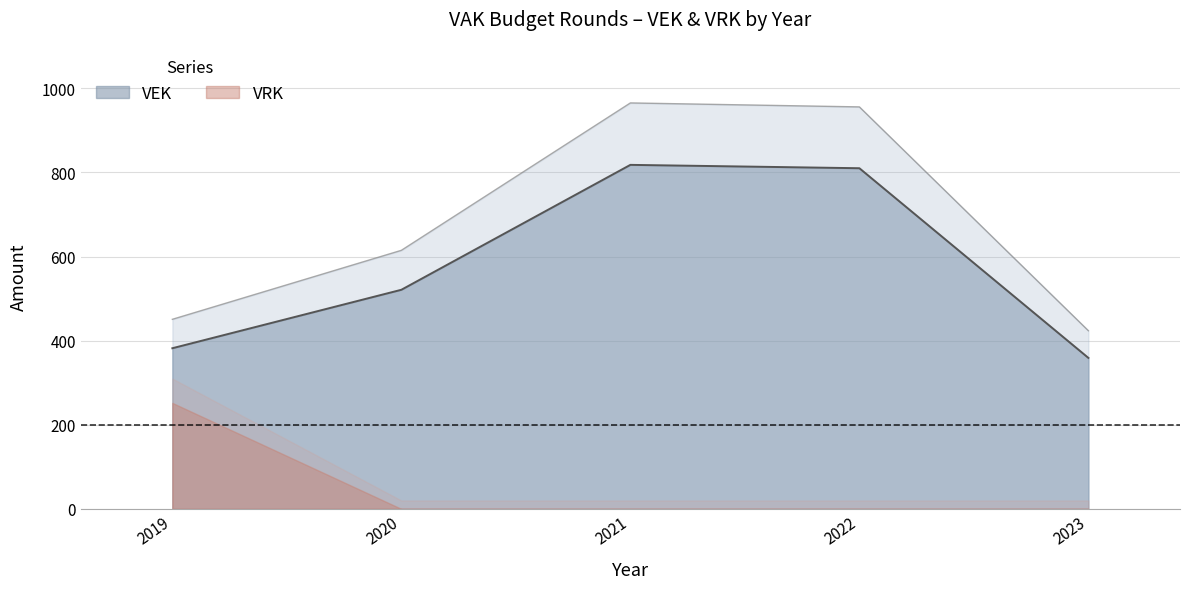

True or false: the data shows 955.8 at 2022.

True